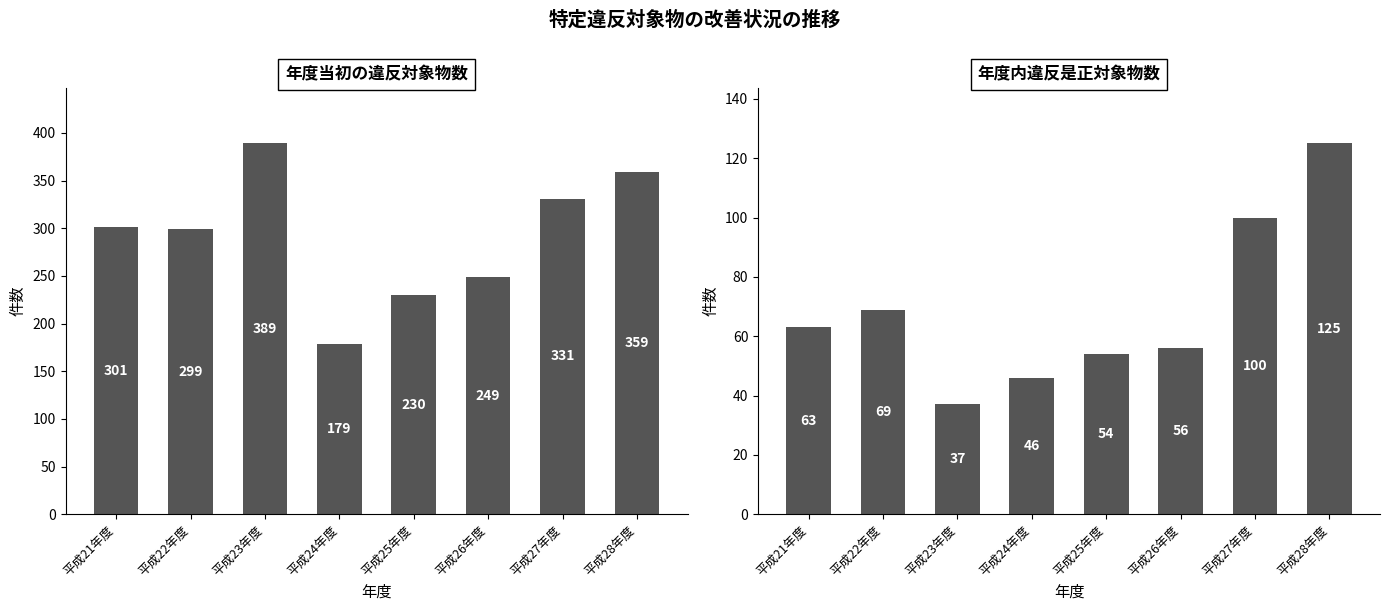

Which series has the widest spread of values?

年度当初の違反対象物数